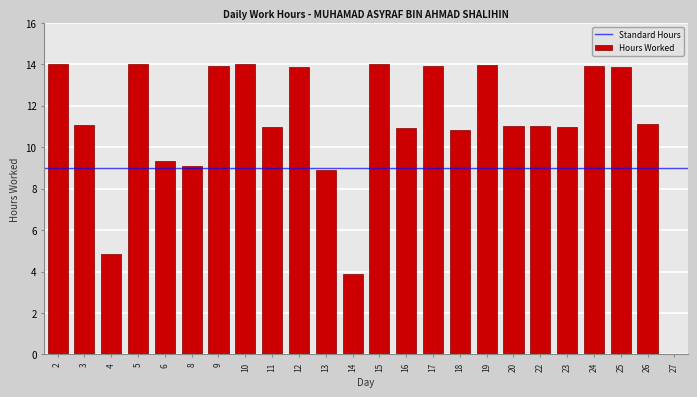

What is the ratio of the value at 18 to the value at 10?

0.8